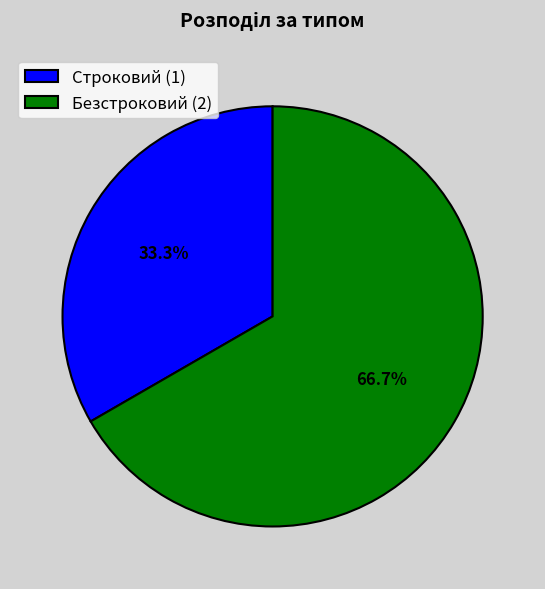

To the nearest percent, what is the average slice percentage?

50%